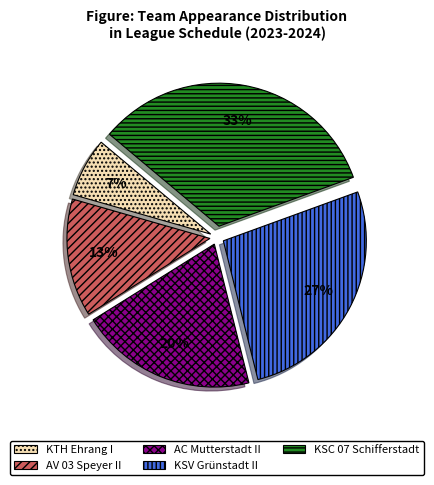

What is the largest slice in the pie chart?

KSC 07 Schifferstadt